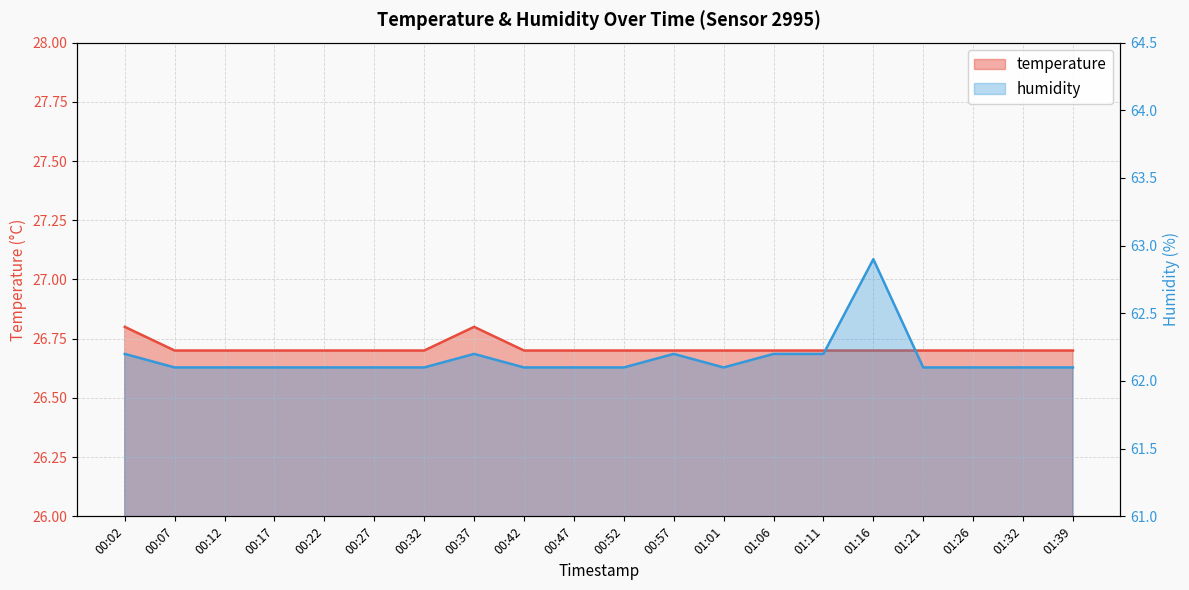

How many interior local valleys does the humidity series have?

1